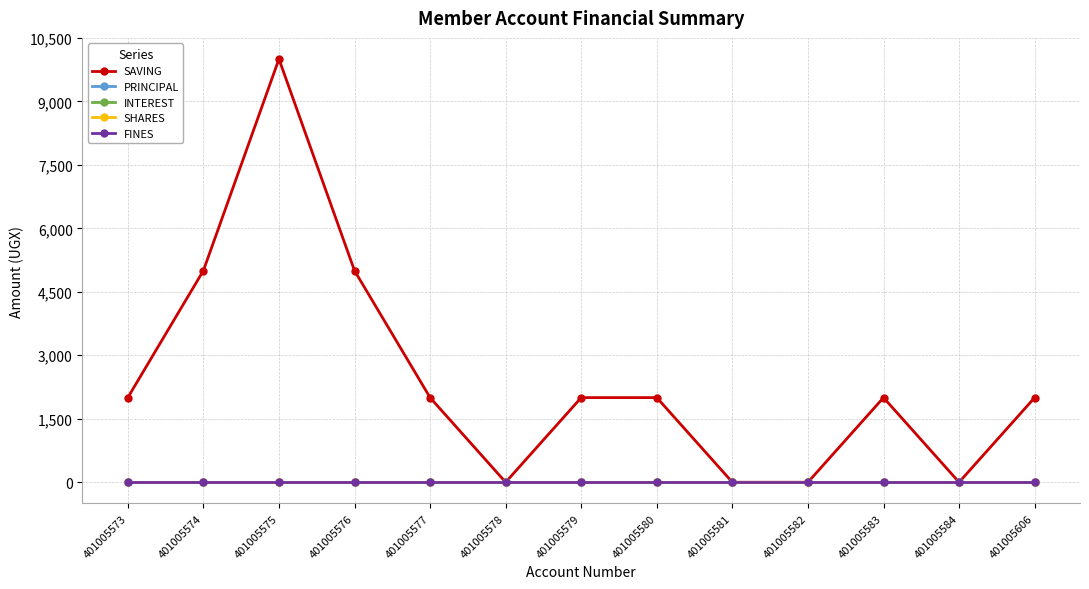

At which label is INTEREST closest to 0?

401005573